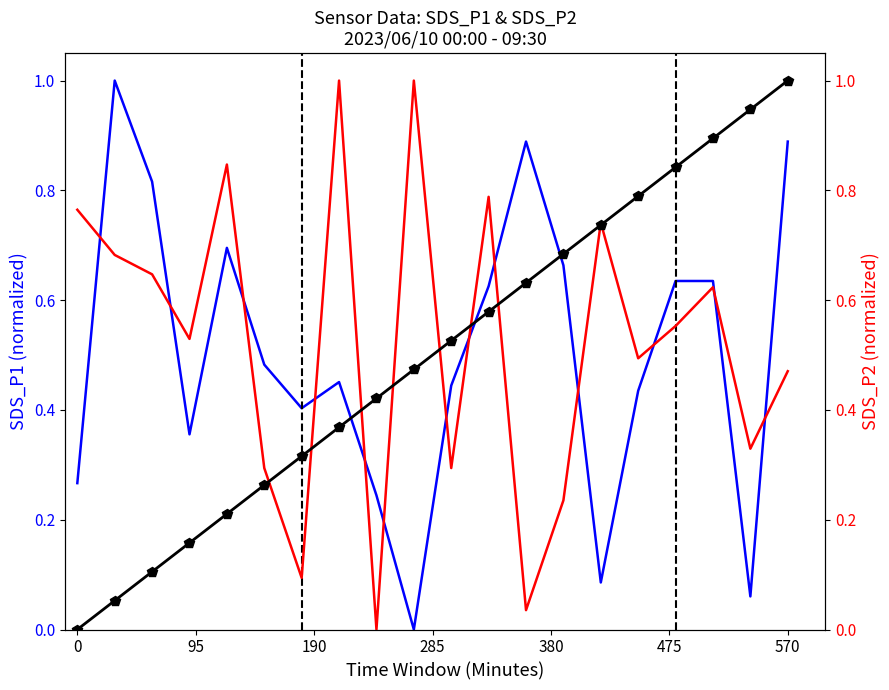

Is it true that Cumulative (BME280_temp trend) equals 0.1 at 475?

False